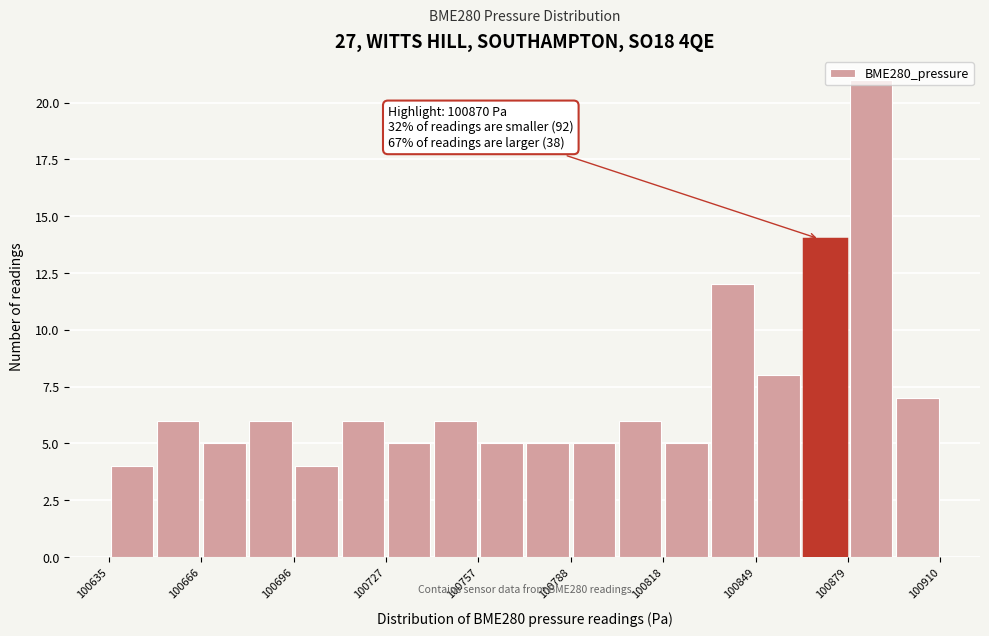

Read against the x-axis, roughly where is the centre of the tallest bar?

100885